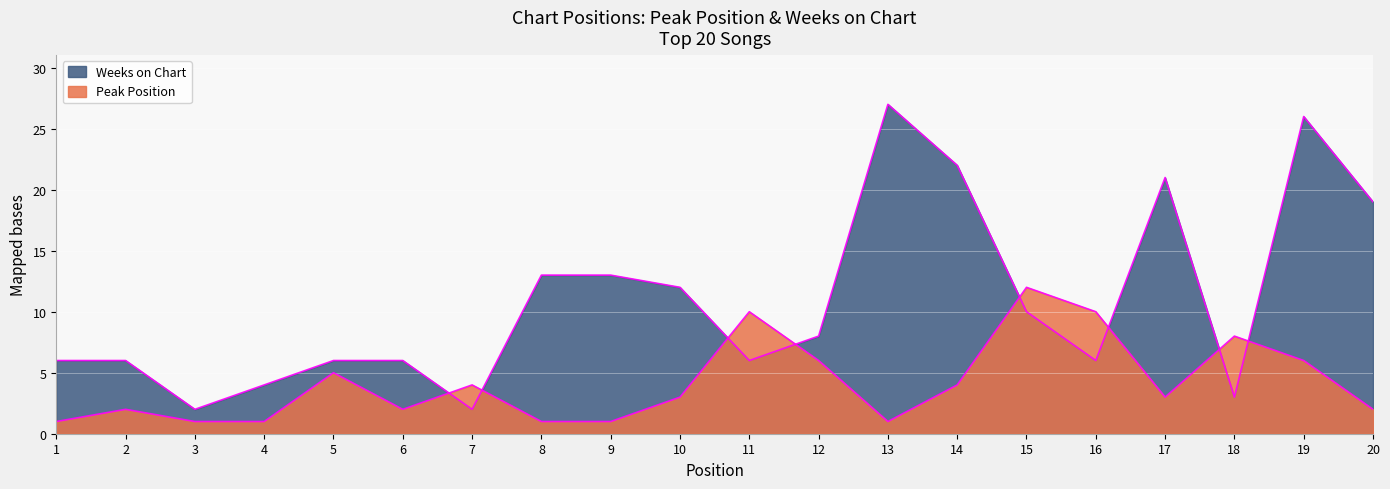

What is the minimum value for Weeks on Chart?

2